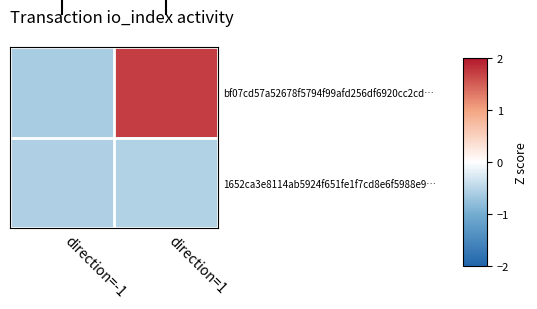

Rank the series at direction=1 from lowest to highest value.

1652ca3e8114ab5924f651fe1f7cd8e6f5988e9…, bf07cd57a52678f5794f99afd256df6920cc2cd…